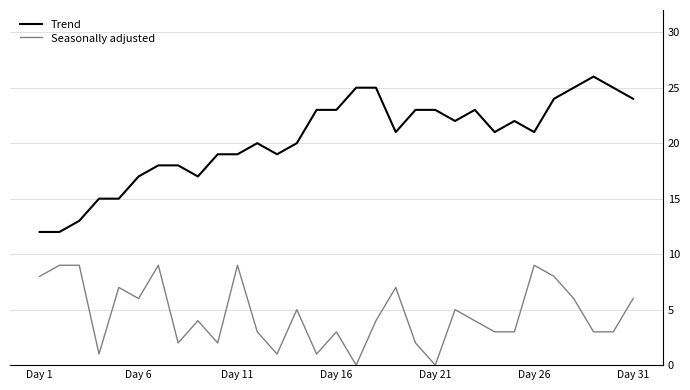

Which series has the largest total across all categories?

Trend